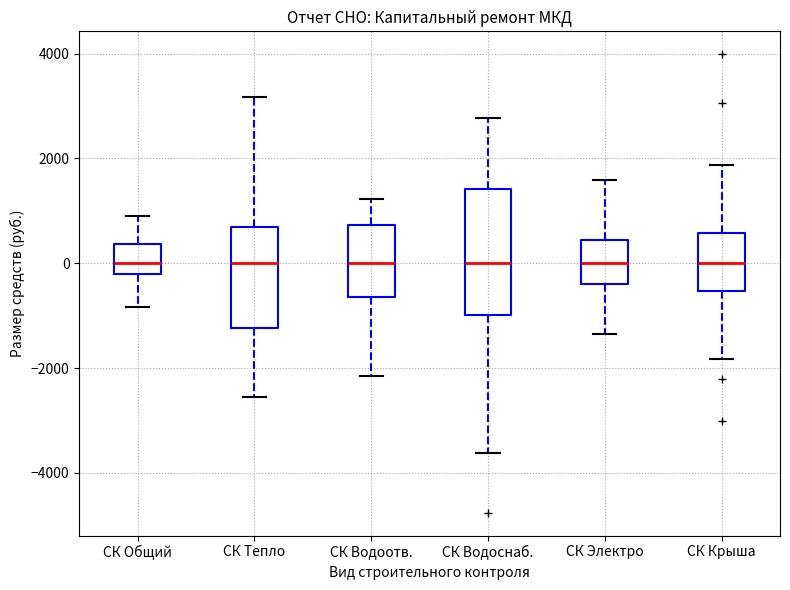

Reading left to right, transcribe this box plot: for each box, give where its median line is, the range the box spans, and where its two whiskers end, as read against the y-axis. The values are not printed on the chart, so give them approximately, as read against the axis.

СК Общий: median 0, box -200 to 400, whiskers -800 to 1000
СК Тепло: median 0, box -1200 to 600, whiskers -2600 to 3200
СК Водоотв.: median 0, box -600 to 800, whiskers -2200 to 1200
СК Водоснаб.: median 0, box -1000 to 1400, whiskers -3600 to 2800
СК Электро: median 0, box -400 to 400, whiskers -1400 to 1600
СК Крыша: median 0, box -600 to 600, whiskers -1800 to 1800